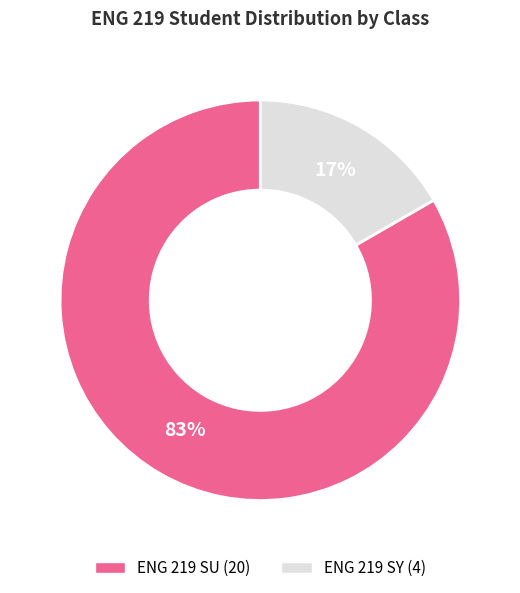

Rank the categories by value from highest to lowest.

ENG 219 SU, ENG 219 SY